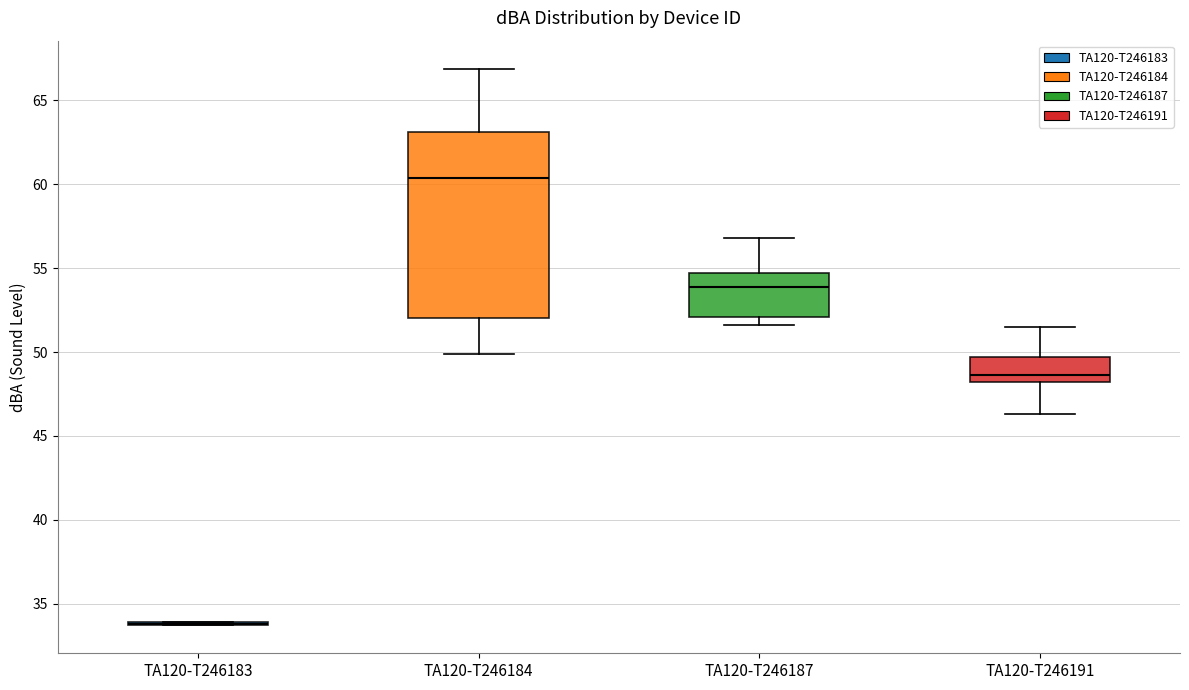

Comparing the boxes themselves (not the whiskers), which one is the tallest?

TA120-T246184